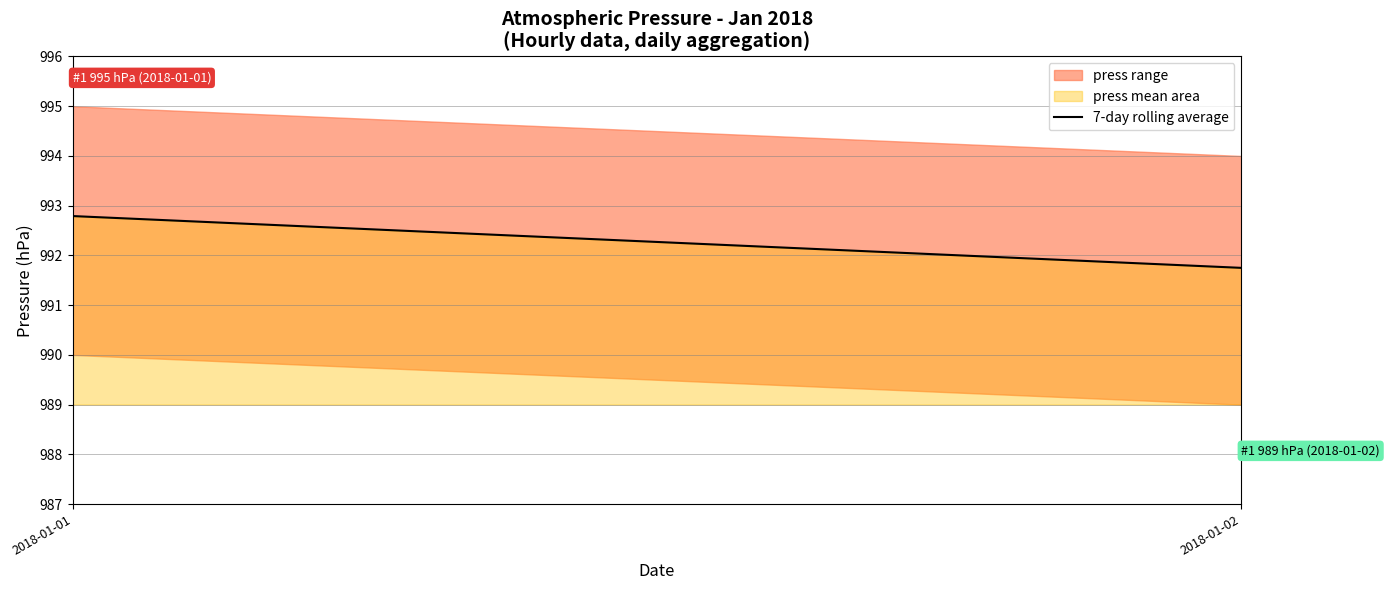

How many values are between 991 and 992?

1